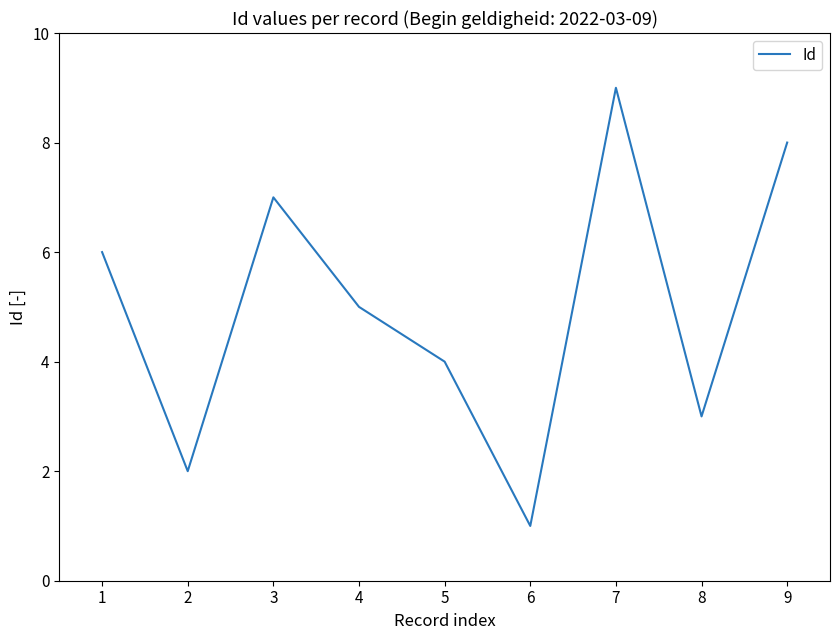

True or false: there are more than 2 points higher than both neighbors.

False